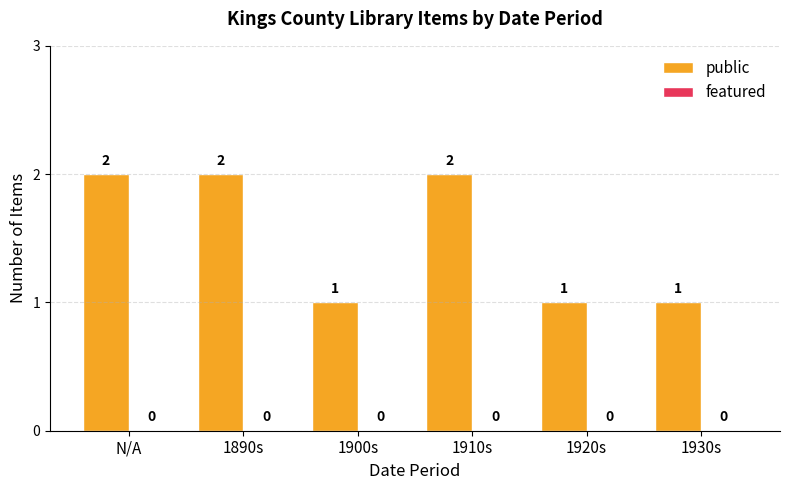

The value at 1920s is 1. True or false?

True